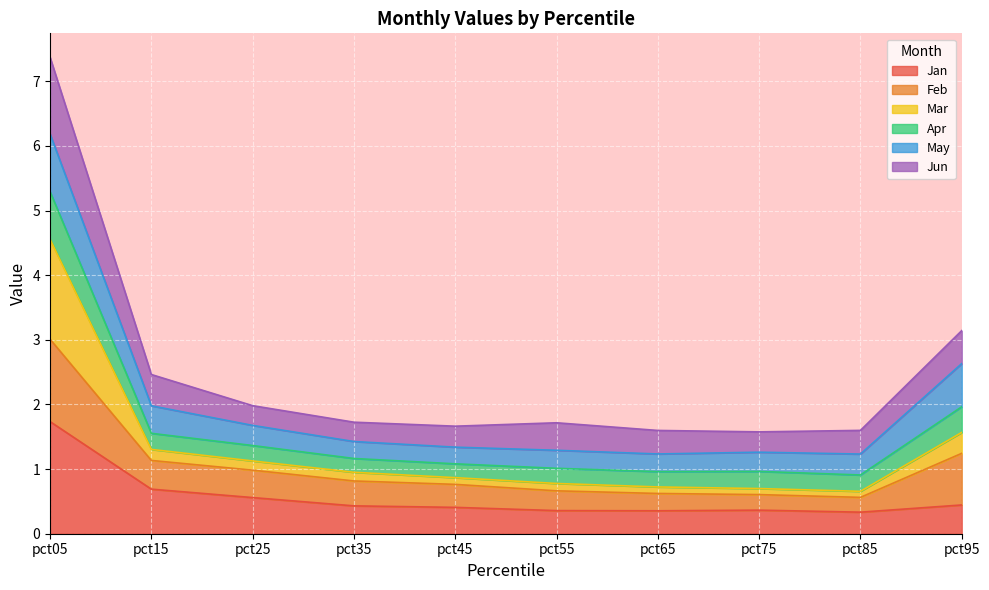

Where is Jan nearest to the value 1?

pct15